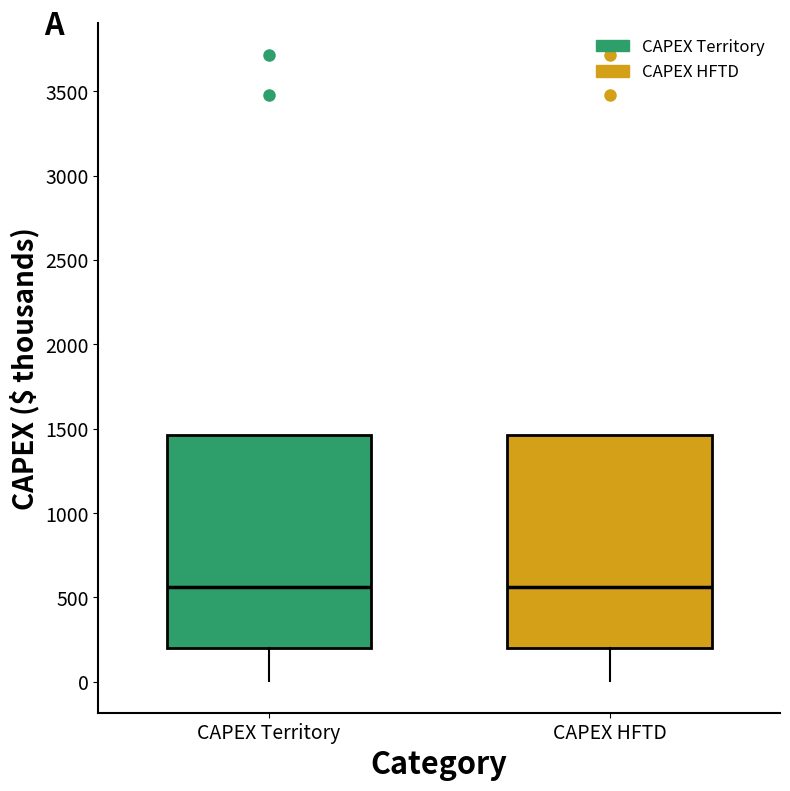

Reading left to right, transcribe this box plot: for each box, give where its median line is, the range the box spans, and where its two whiskers end, as read against the y-axis. The values are not printed on the chart, so give them approximately, as read against the axis.

CAPEX Territory: median 550, box 200 to 1450, whiskers 0 to 1450
CAPEX HFTD: median 550, box 200 to 1450, whiskers 0 to 1450